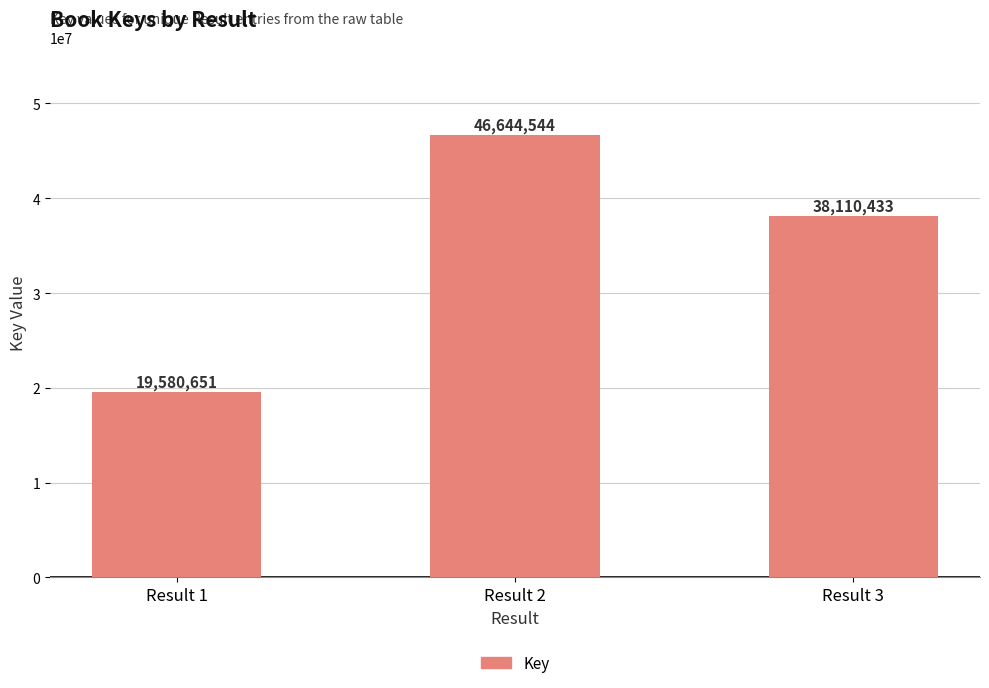

What is the sum of the values at Result 1 and Result 2?

66225195